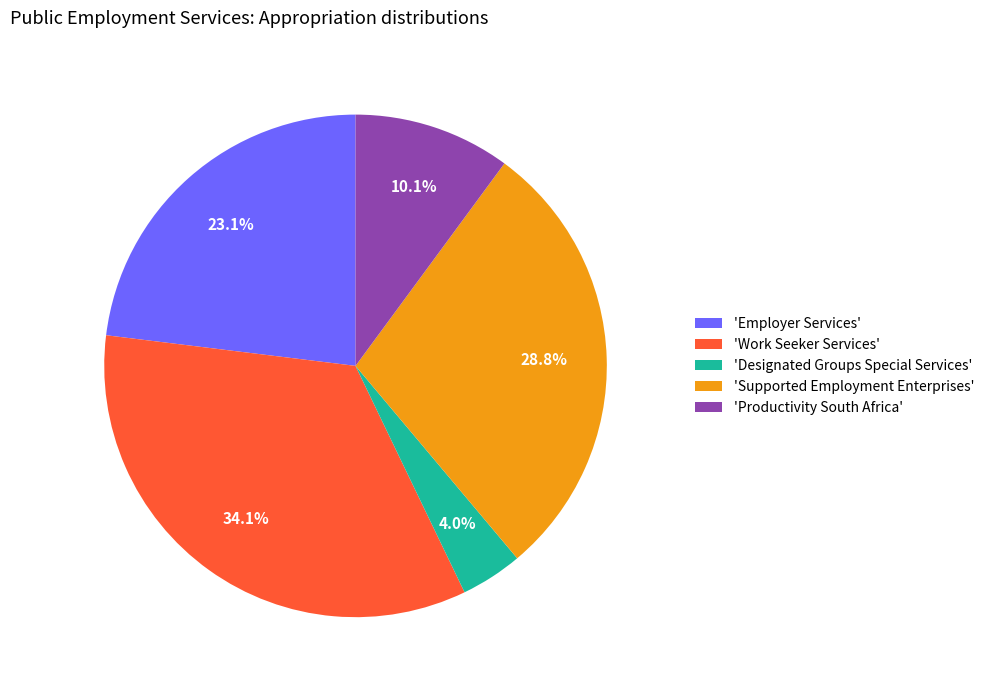

Between 'Productivity South Africa' and 'Employer Services', which is larger?

'Employer Services'